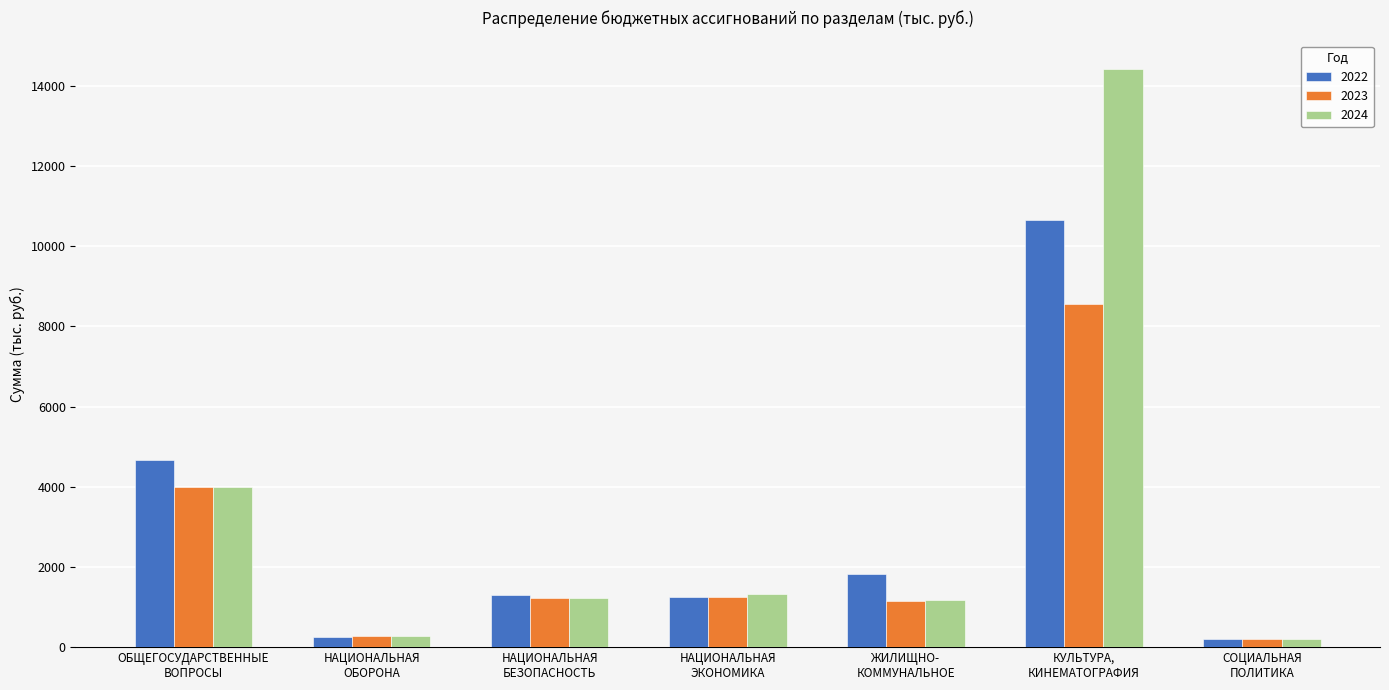

What is the difference between the second highest and minimum values in the 2023 series?

3782.3